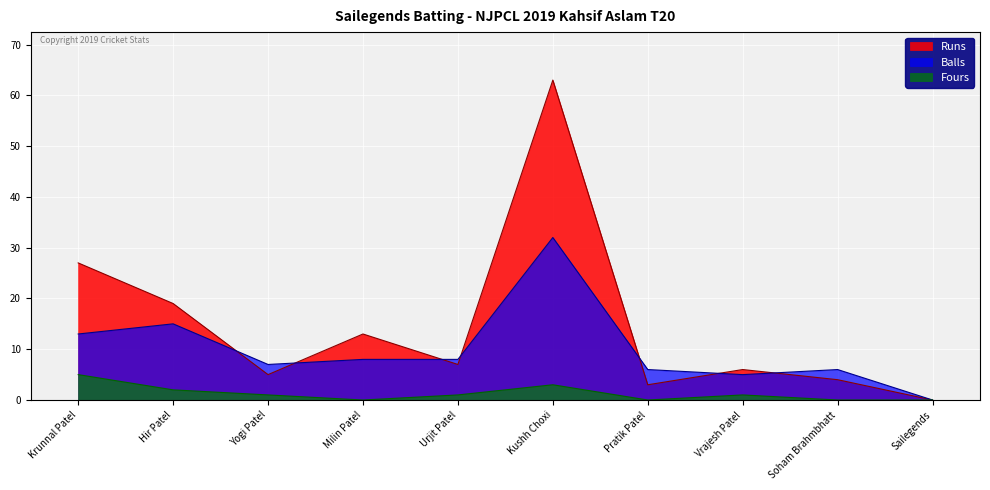

Where is the first local minimum for Fours?

Milin Patel